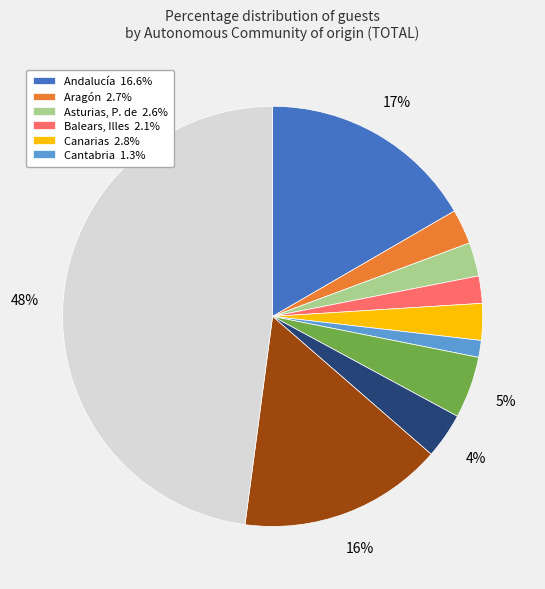

To the nearest percent, what is the difference between the largest and smallest slice percentages?

47%